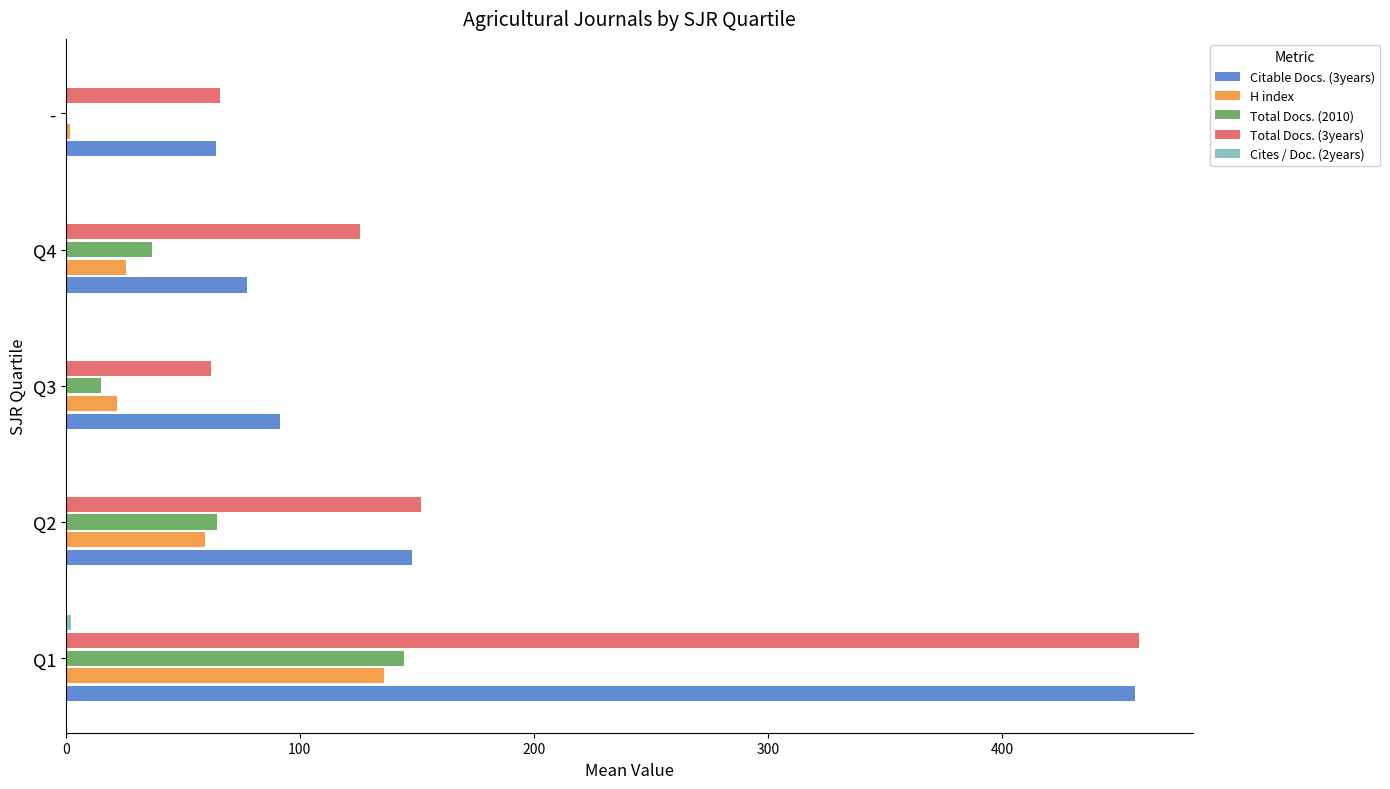

What is the highest value of the Total Docs. (3years) series?

458.4